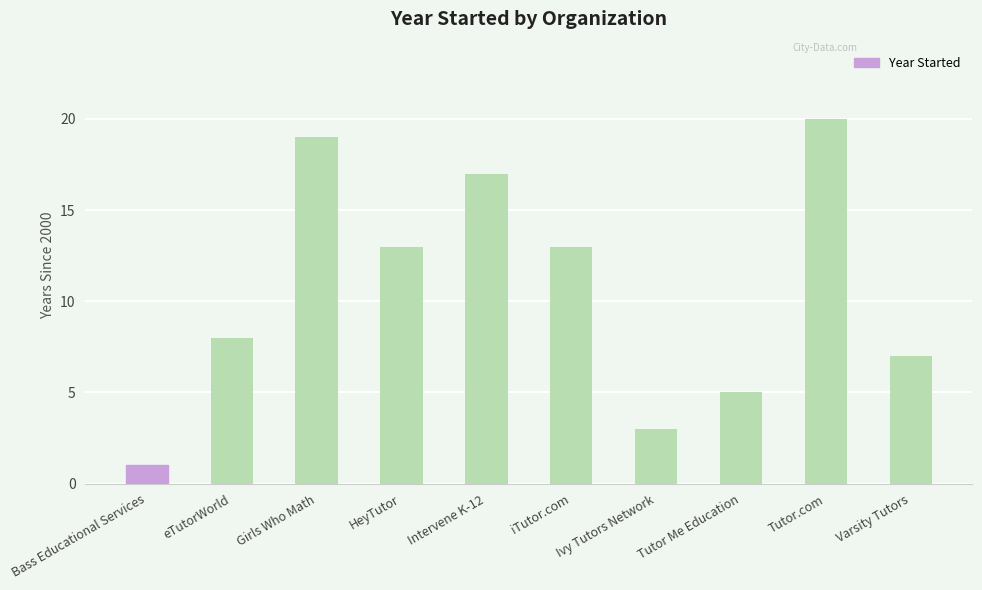

True or false: the data shows 20 at Tutor.com.

True